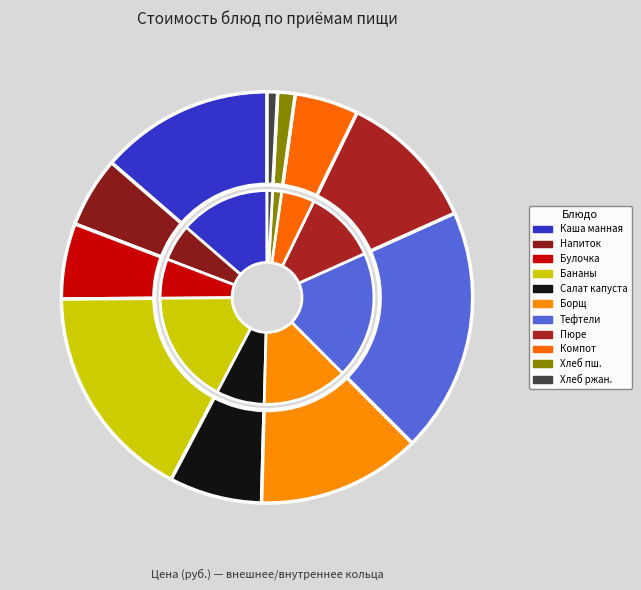

To the nearest percent, what percentage of the pie is Каша молочная манная?

14%